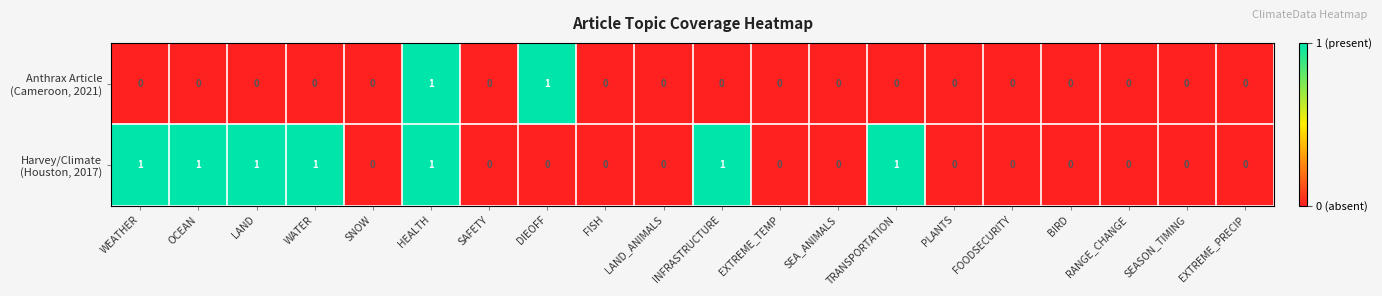

Count the number of categories in the chart.

20